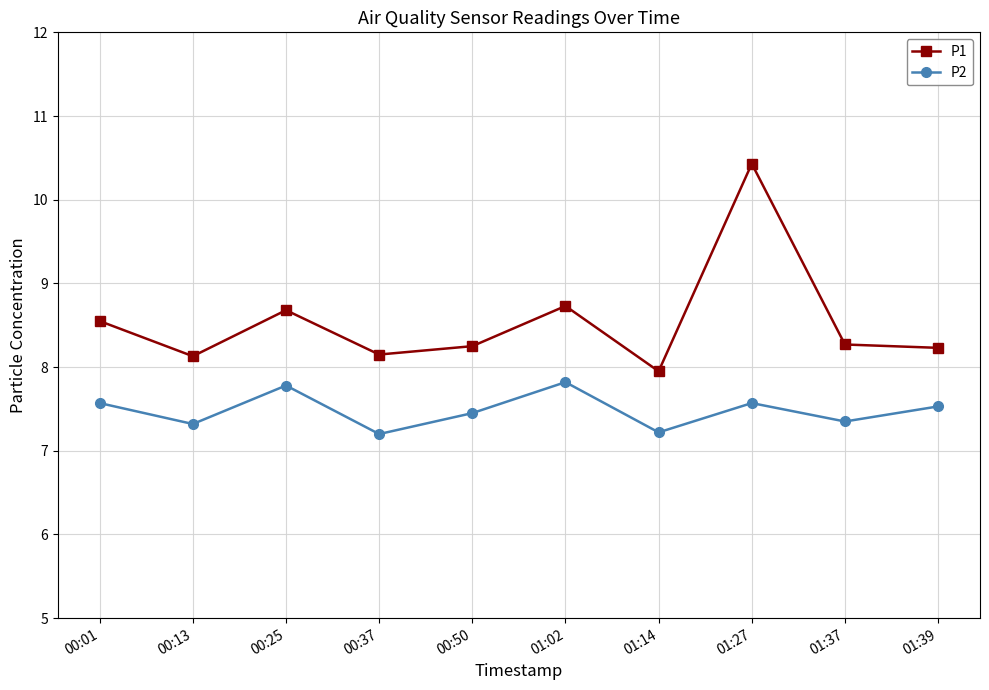

What is the spread (max minus min) of values at 00:13?

0.8